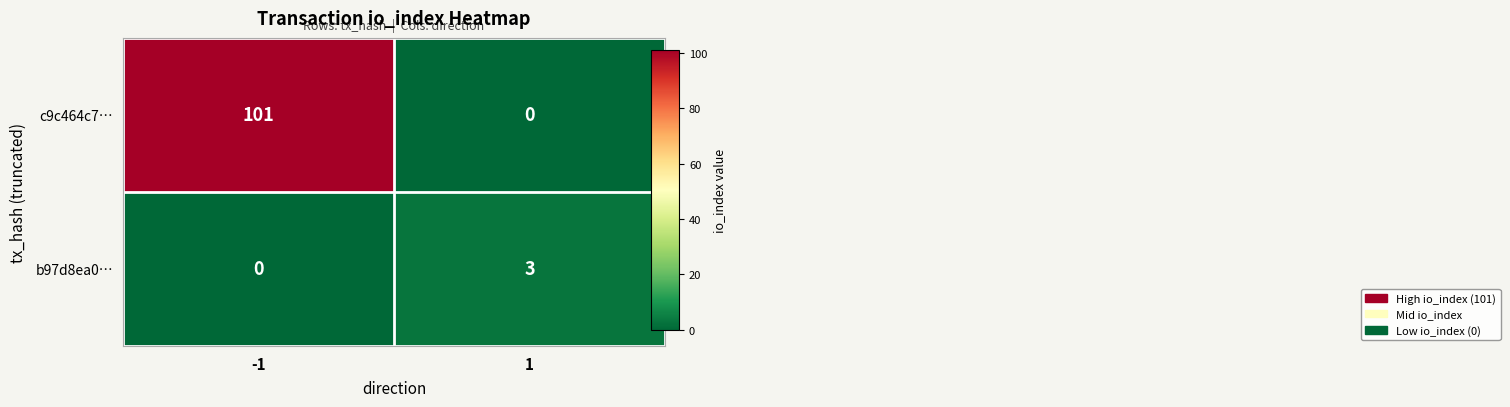

Which series has the widest spread of values?

c9c464c7…